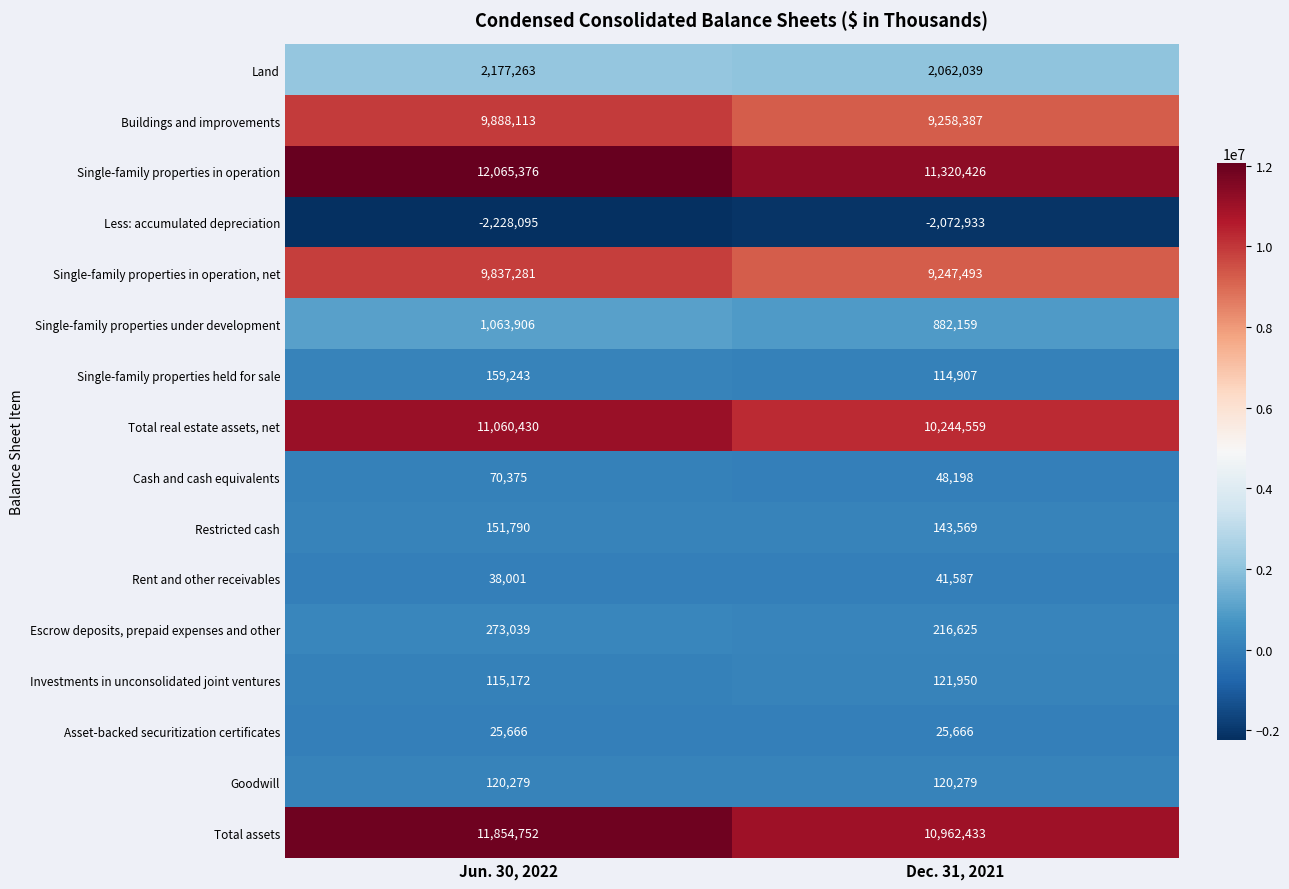

What is the total value across all series at Dec. 31, 2021?

52737344